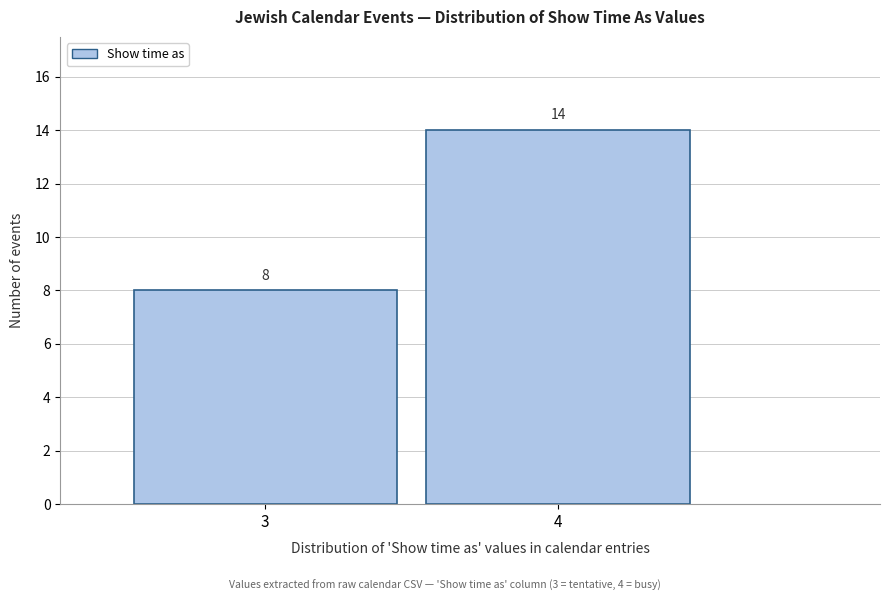

Reading left to right, list all the values displayed in this chart.

8	14